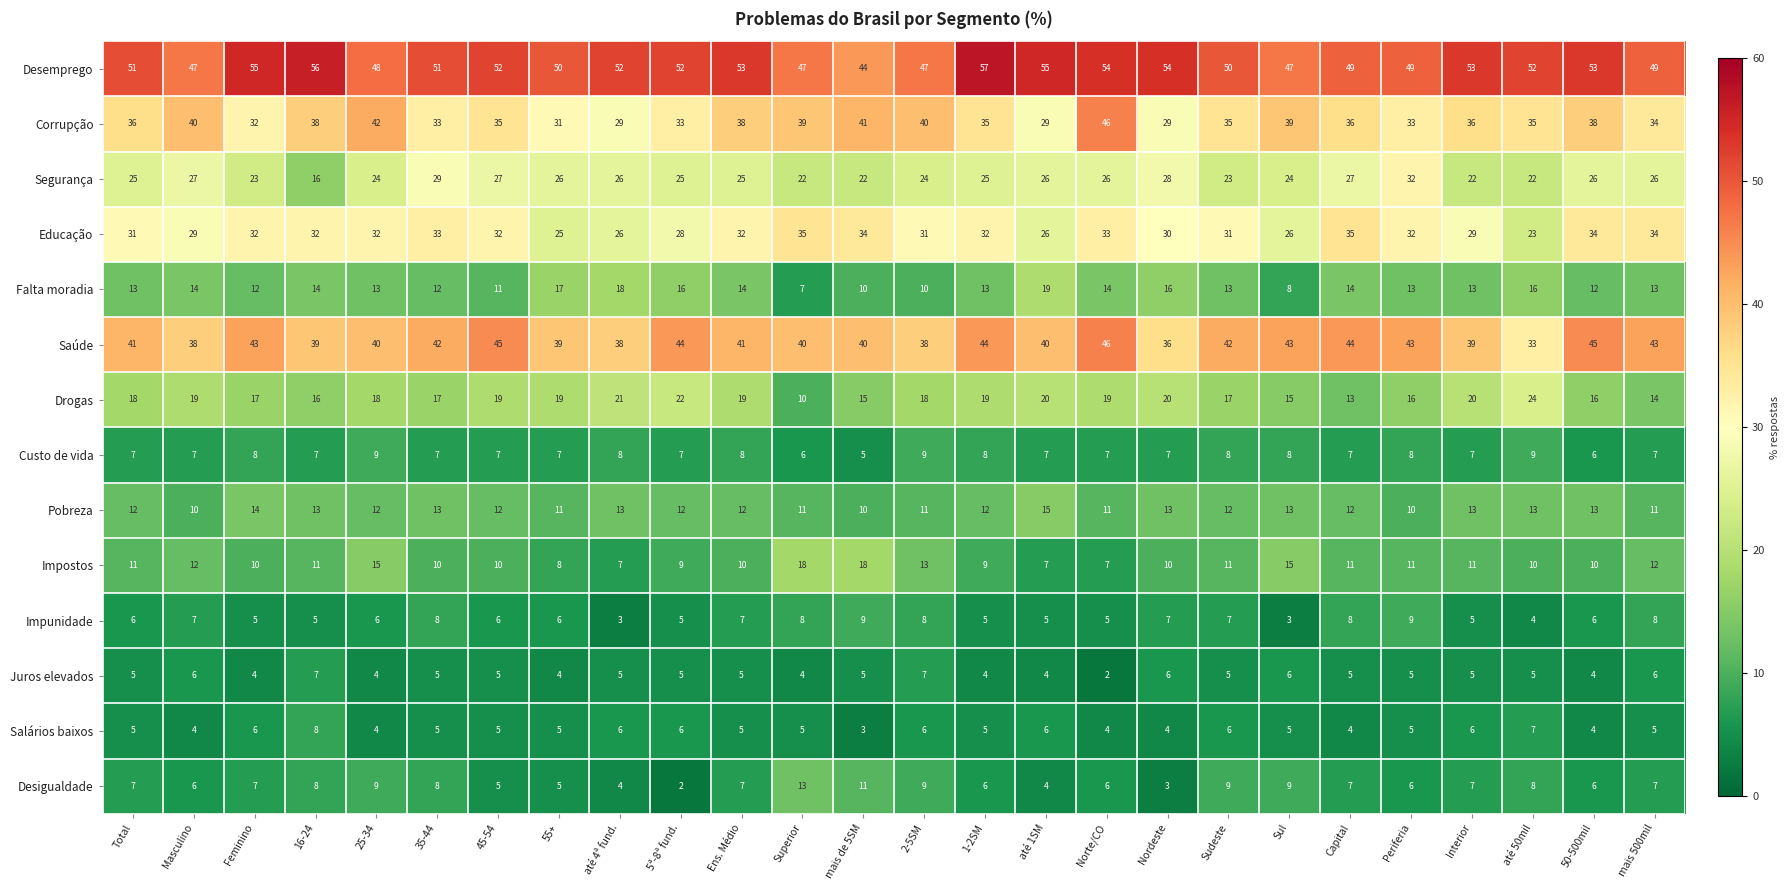

What is the difference between the second highest and minimum values in the Desemprego series?

12